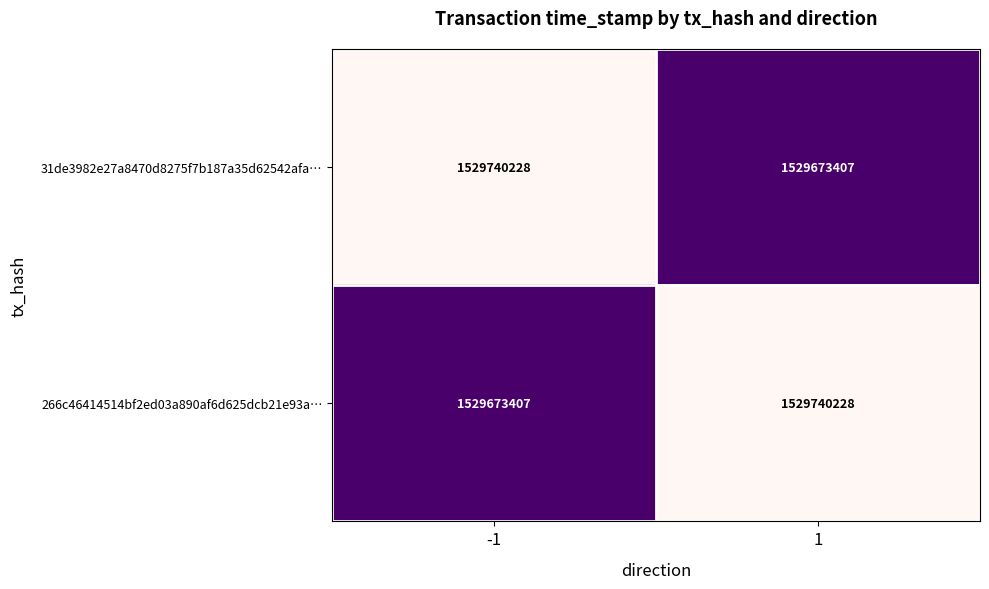

Reading left to right, extract all data points from this chart.

31de3982e27a8470d8275f7b187a35d62542afa…: -1=1529740228	1=1529673407
266c46414514bf2ed03a890af6d625dcb21e93a…: -1=1529673407	1=1529740228